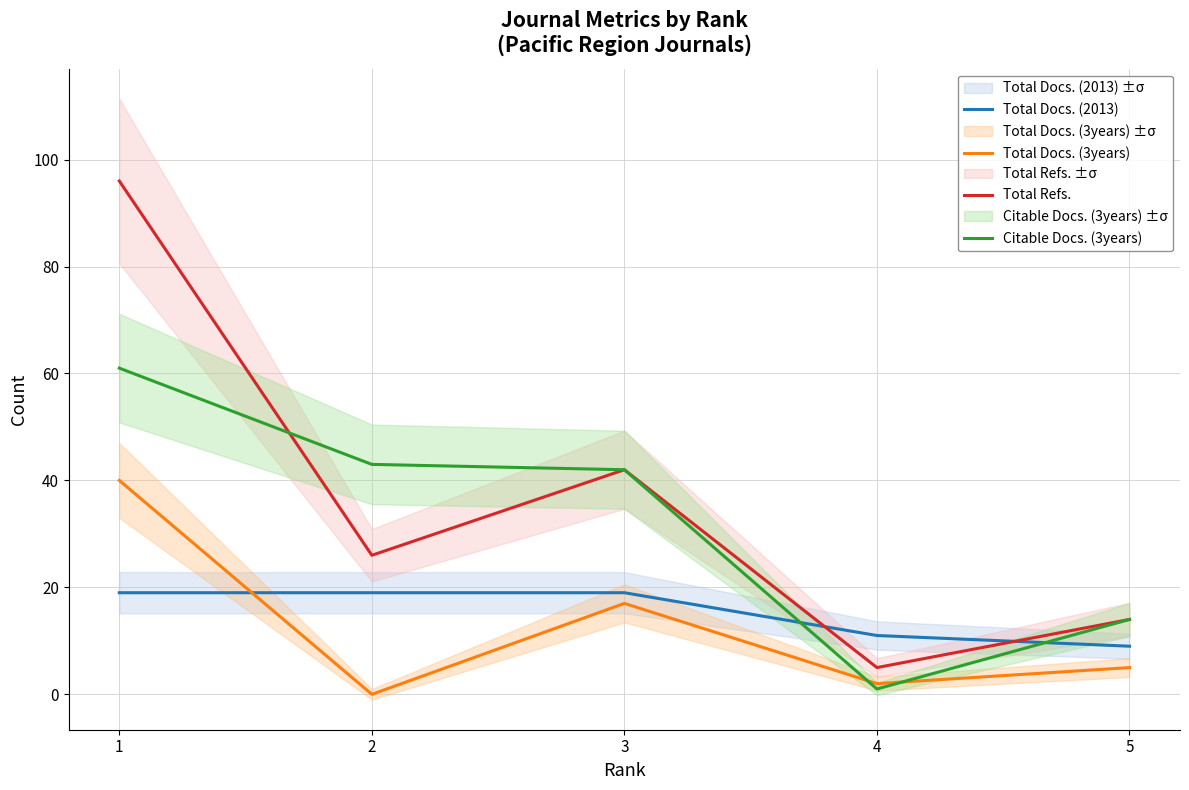

What is the sum of the Total Docs. (3years) values at 2 and 5?

5